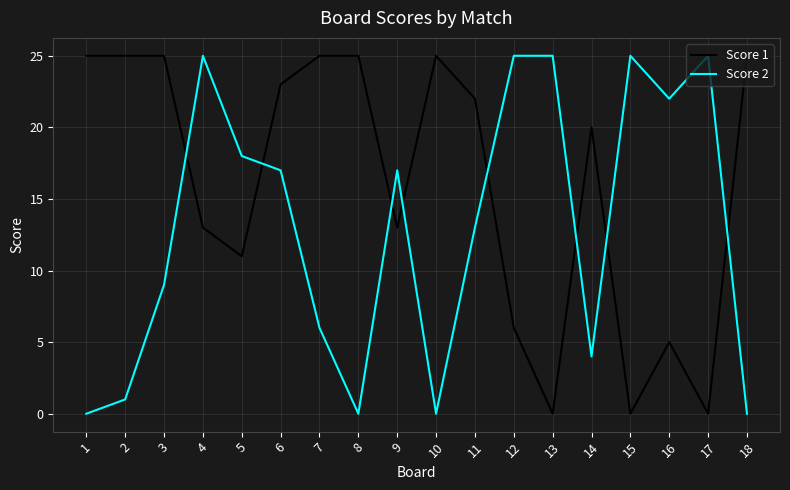

How many values in the Score 2 series are below 17?

9